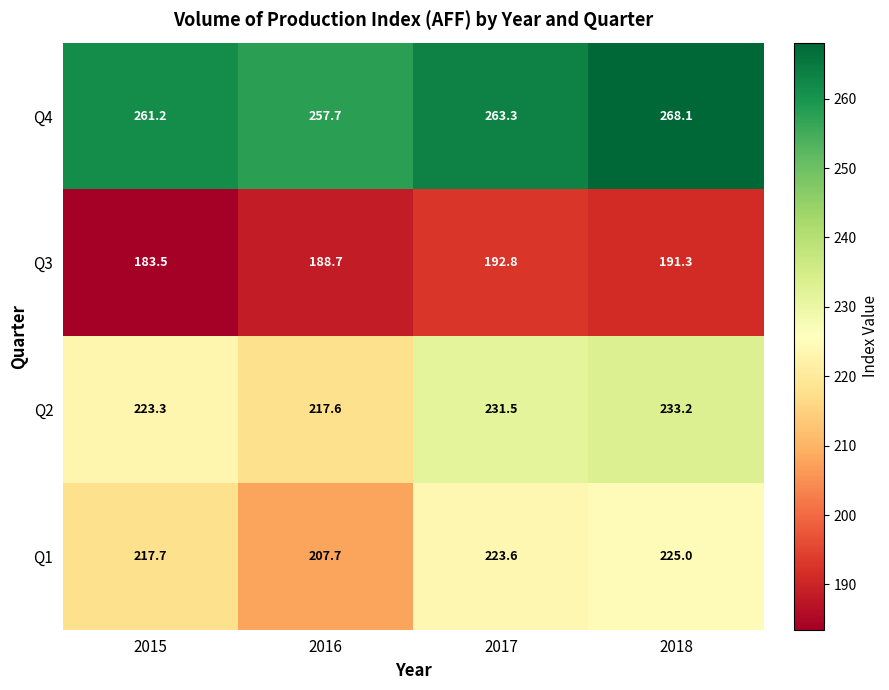

At which category is the sum across all series the highest?

2018